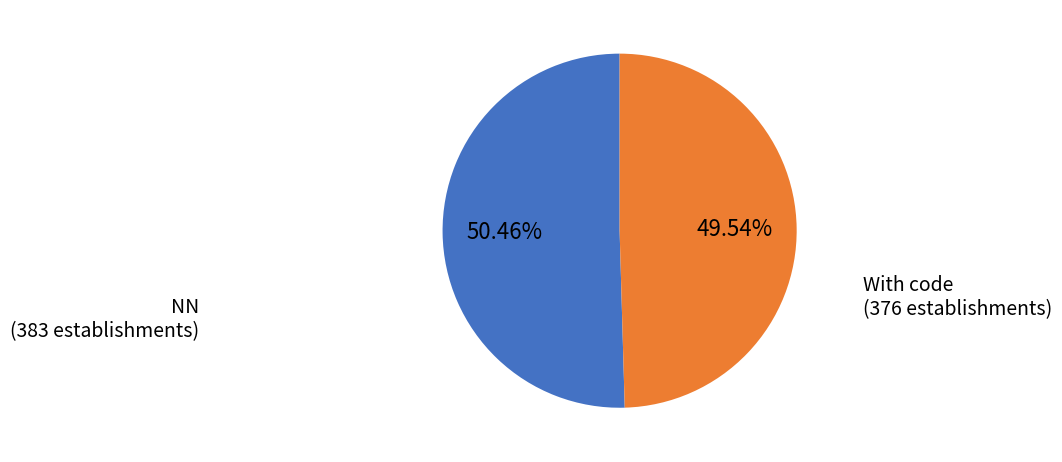

Is there any slice that represents more than half of the pie?

Yes